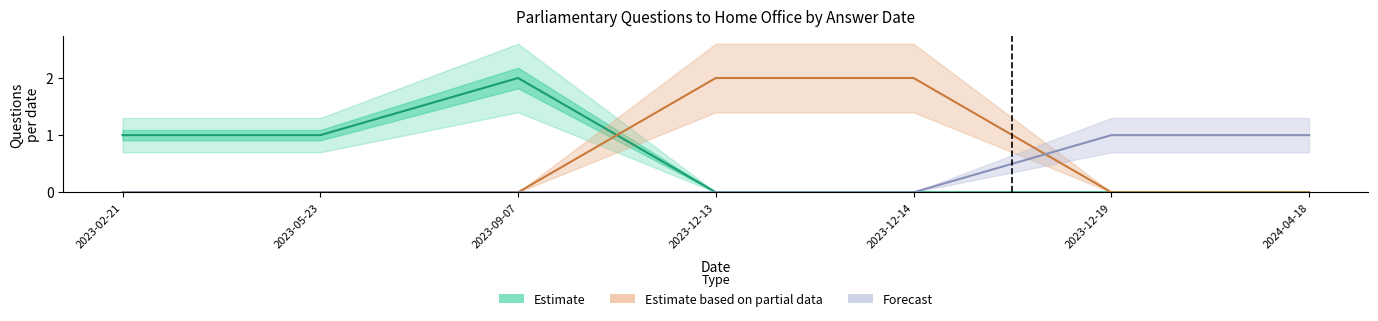

True or false: Estimate based on partial data has more than 0 points higher than both neighbors.

False